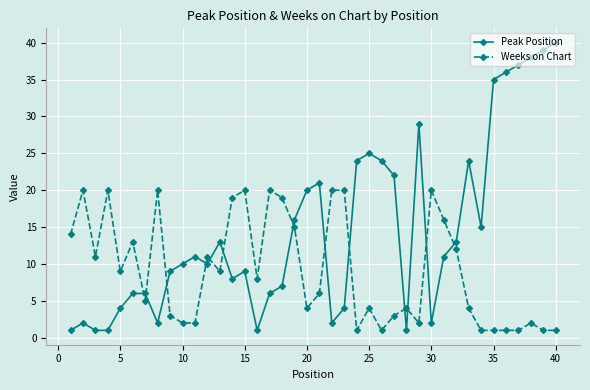

What is the sum of all Peak Position values?

585